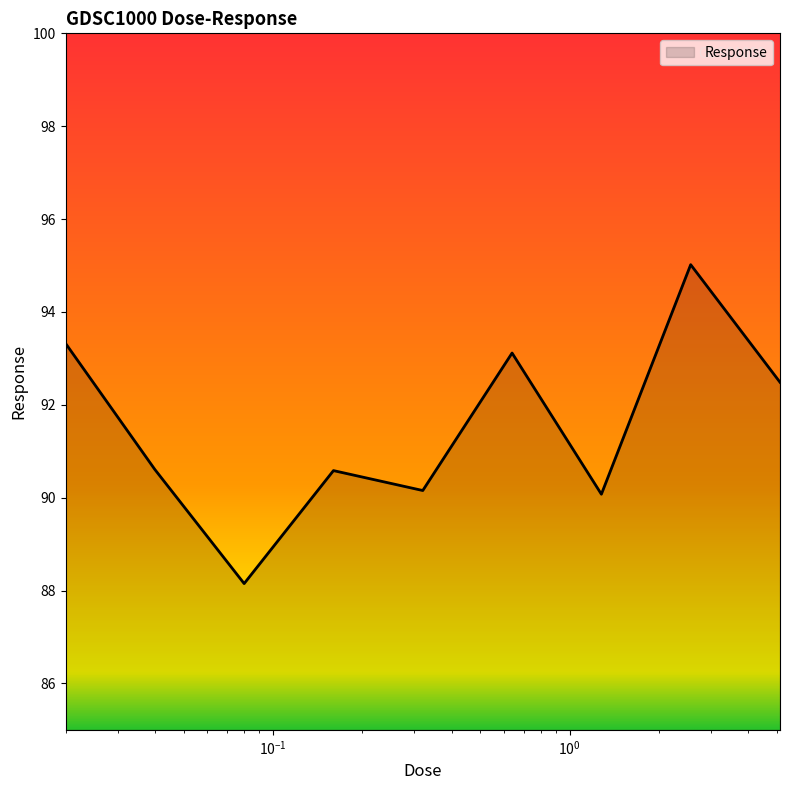

What is the difference between the maximum and minimum values?

6.9